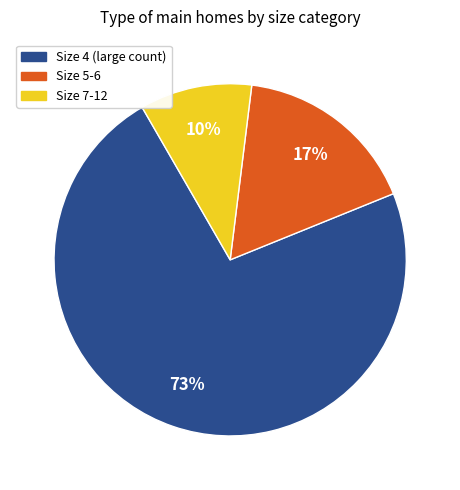

How many segments does this pie chart have?

3